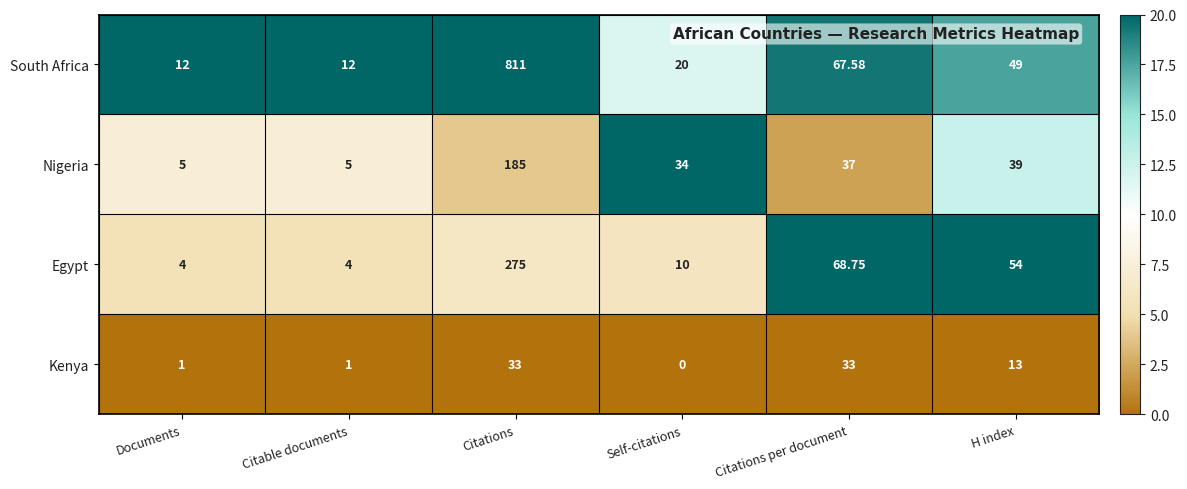

Rank the series at H index from lowest to highest value.

Kenya, Nigeria, South Africa, Egypt